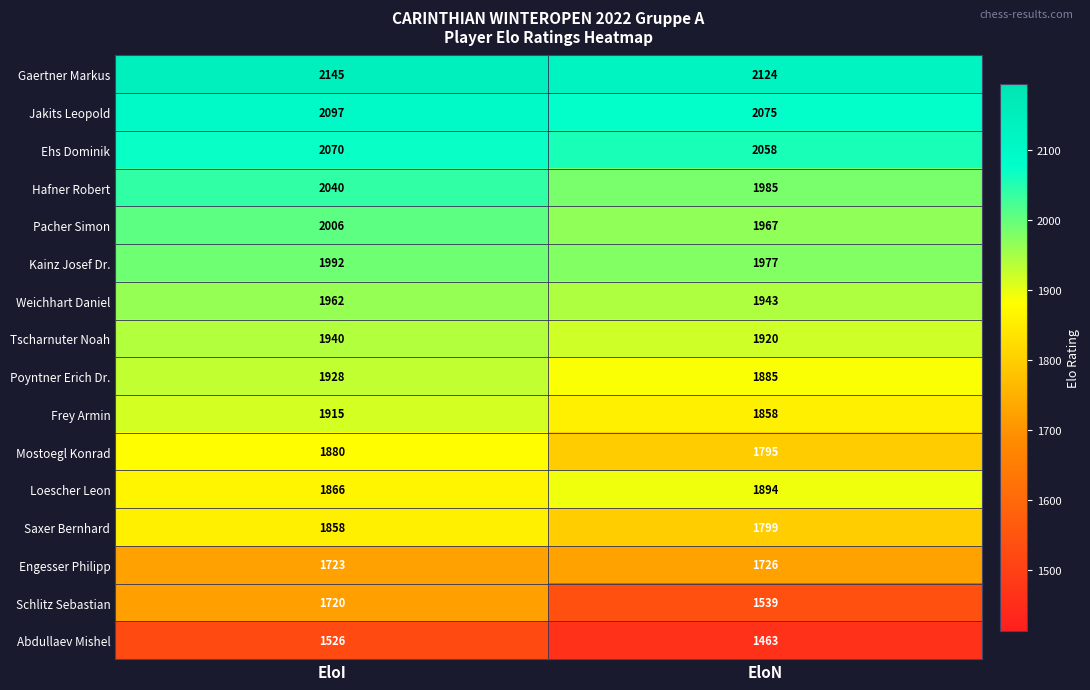

What is the difference between the Poyntner Erich Dr. values at EloI and EloN?

43